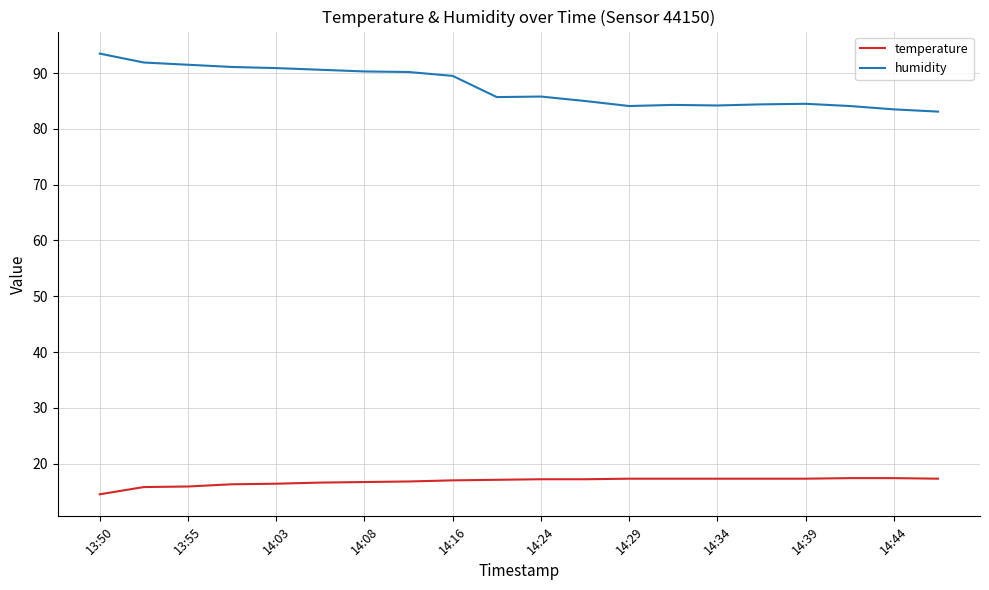

What is the greatest value displayed?

93.5